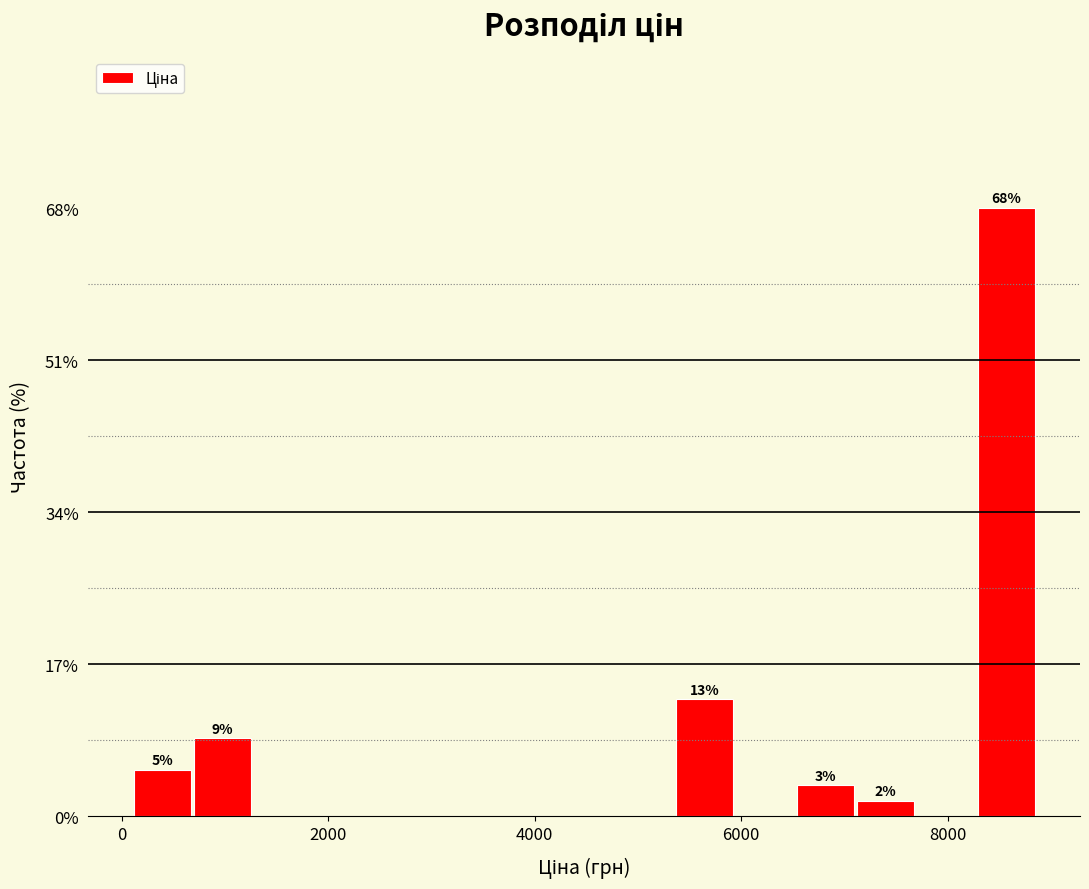

Read against the x-axis, roughly where is the centre of the tallest bar?

8600